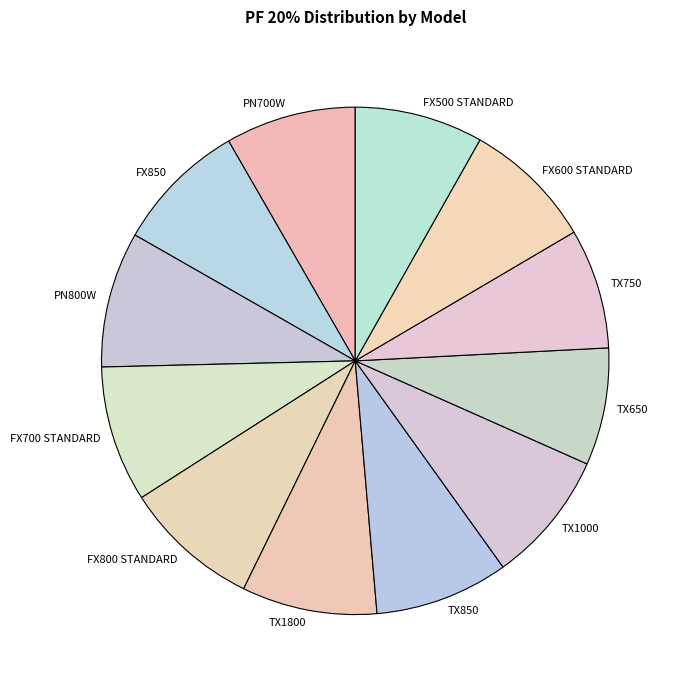

Is it true that PN800W is 18% of the pie?

False